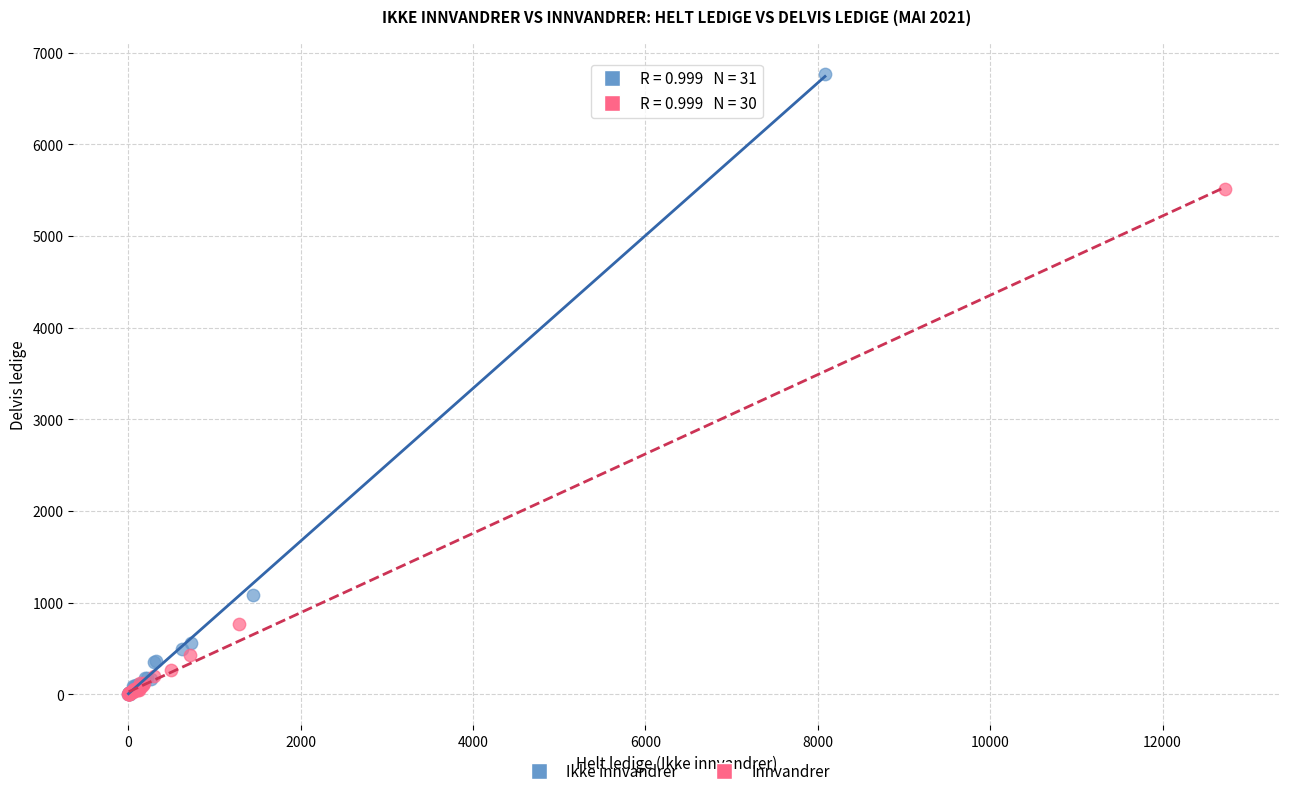

What are all the series names shown in the legend?

Ikke innvandrer, Innvandrer